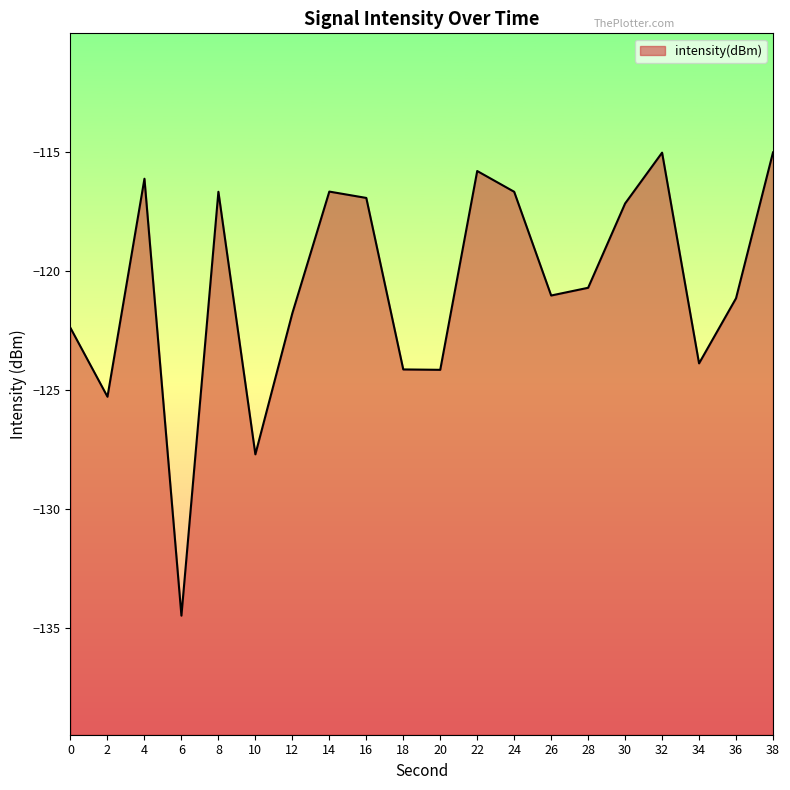

Reading left to right, what are all the values shown in this chart?

-122.4	-125.3	-116.1	-134.5	-116.7	-127.7	-121.8	-116.7	-116.9	-124.1	-124.1	-115.8	-116.7	-121.0	-120.7	-117.2	-115.0	-123.9	-121.1	-115.0